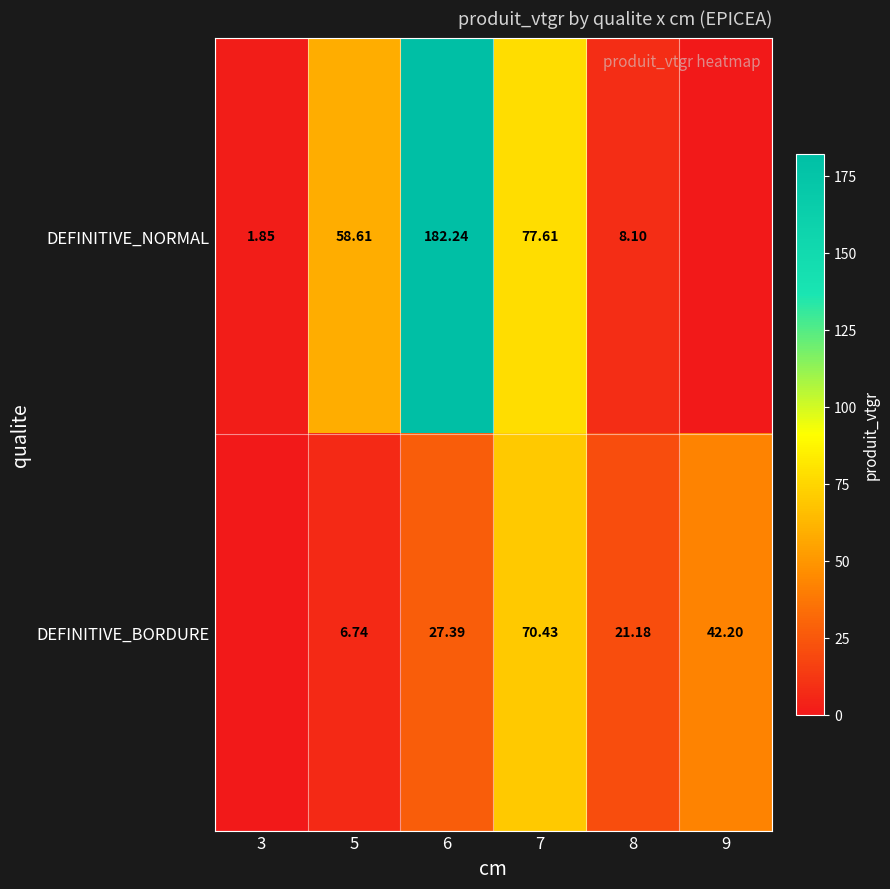

Read the DEFINITIVE_BORDURE value at 5.

6.7